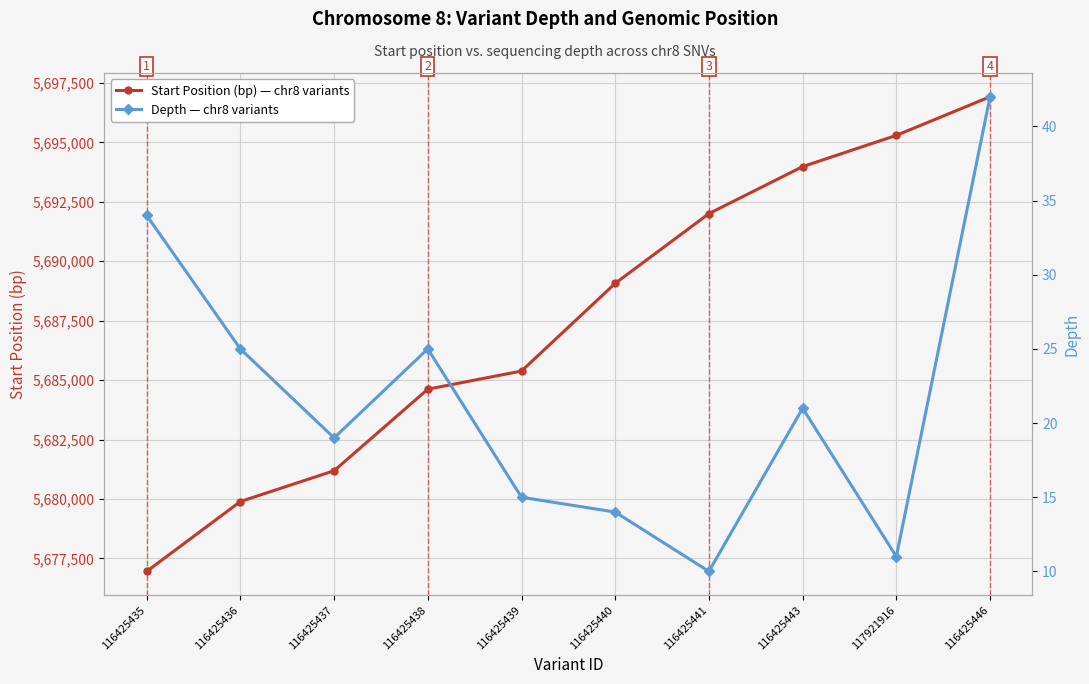

What is the sum of all Depth — chr8 variants values?

216